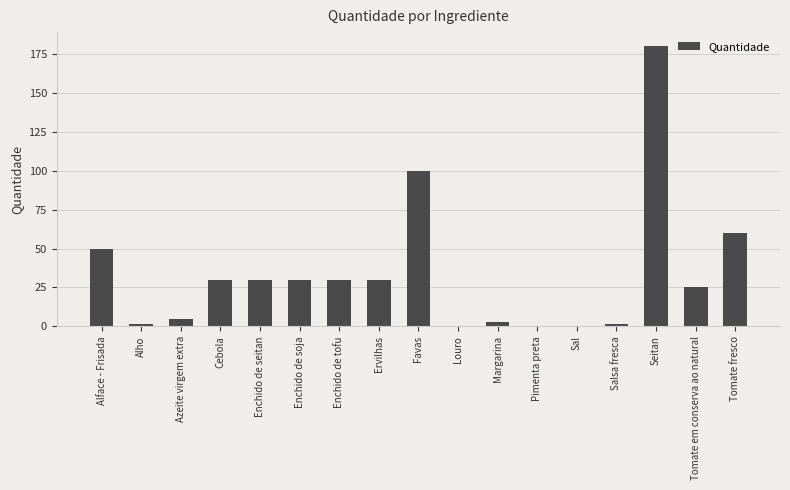

What is the maximum value shown in the chart?

180.0